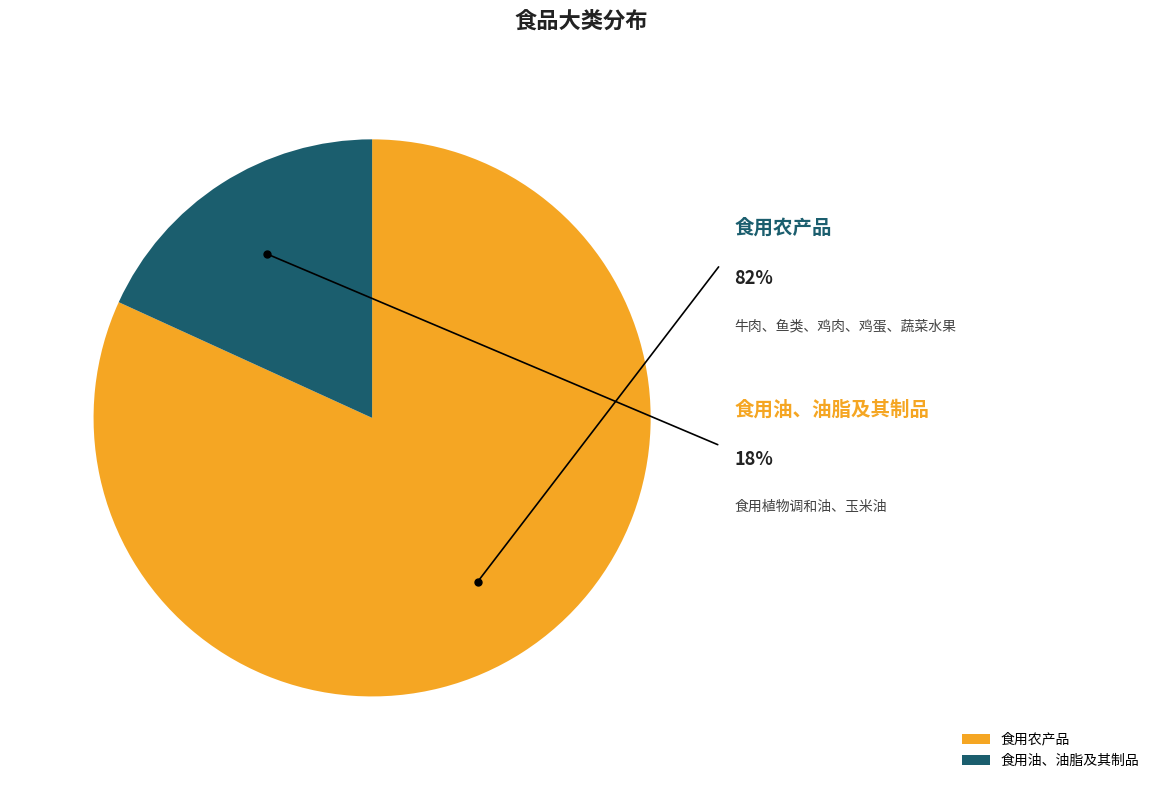

Rank the categories by value from lowest to highest.

食用油、油脂及其制品, 食用农产品